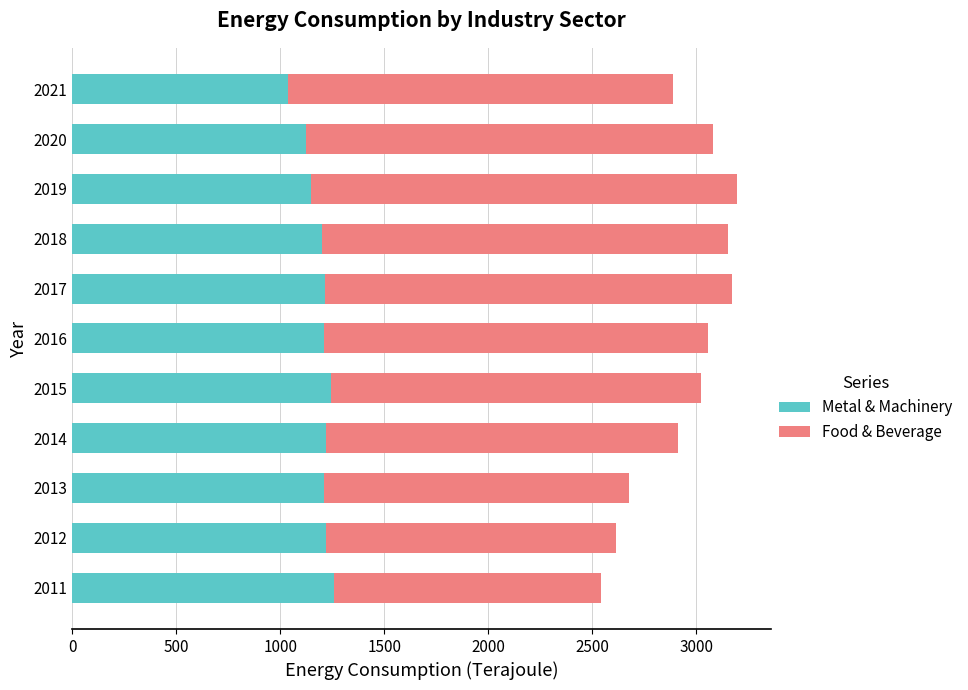

At which label does Metal & Machinery reach its minimum?

2021